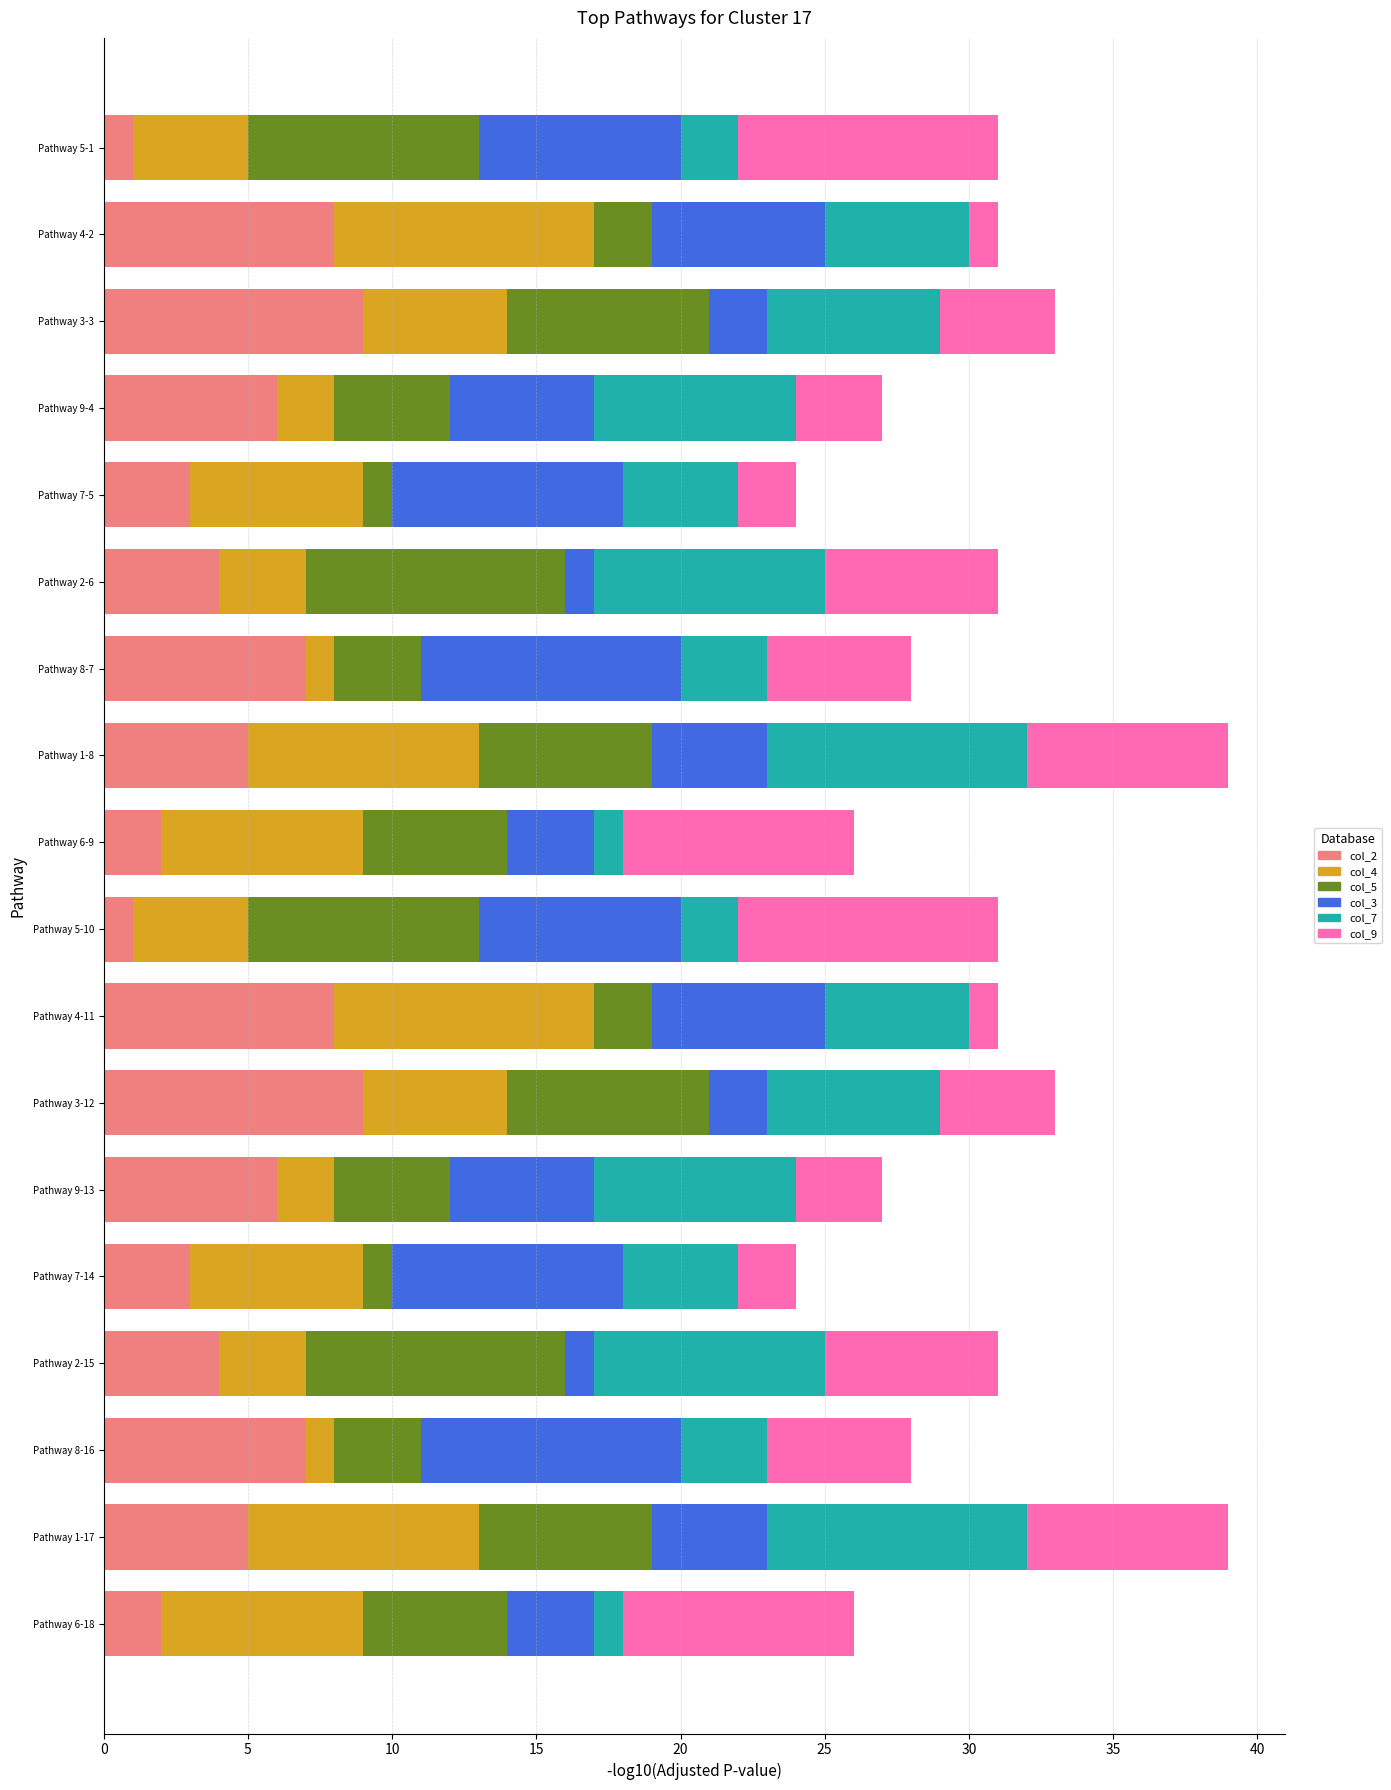

Is it true that col_2 equals 6 at Pathway 9-13?

True